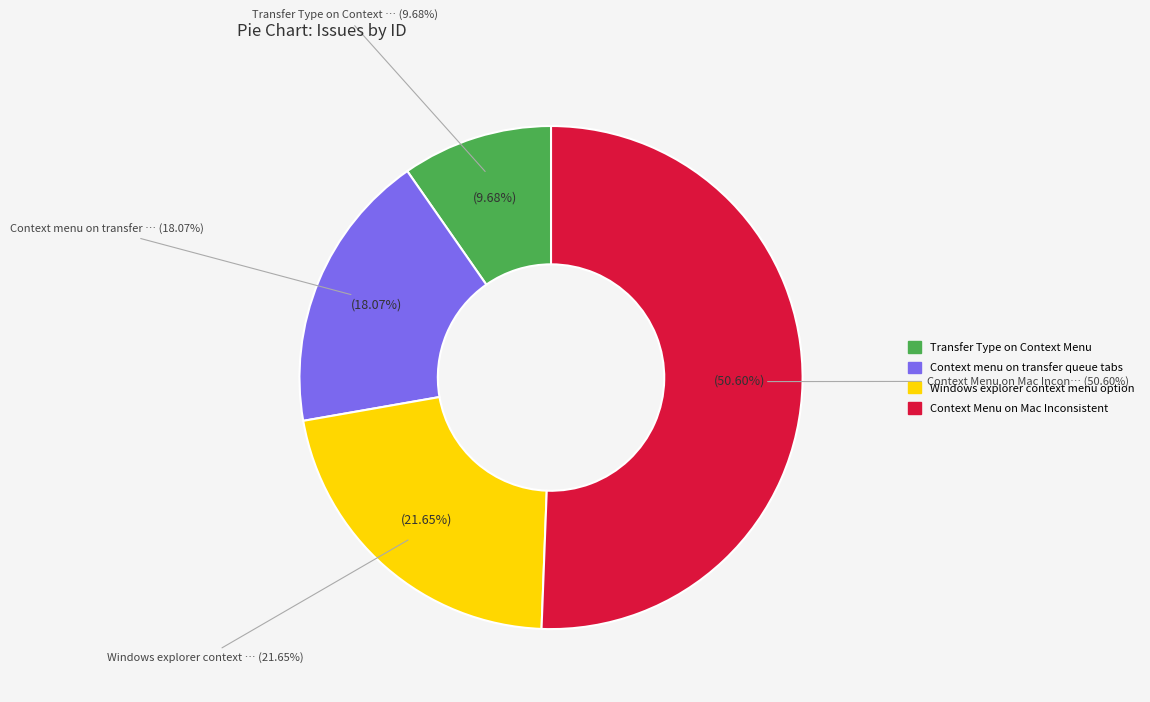

What is the change in value from Windows explorer context menu option to Context Menu on Mac Inconsistent?

+7319